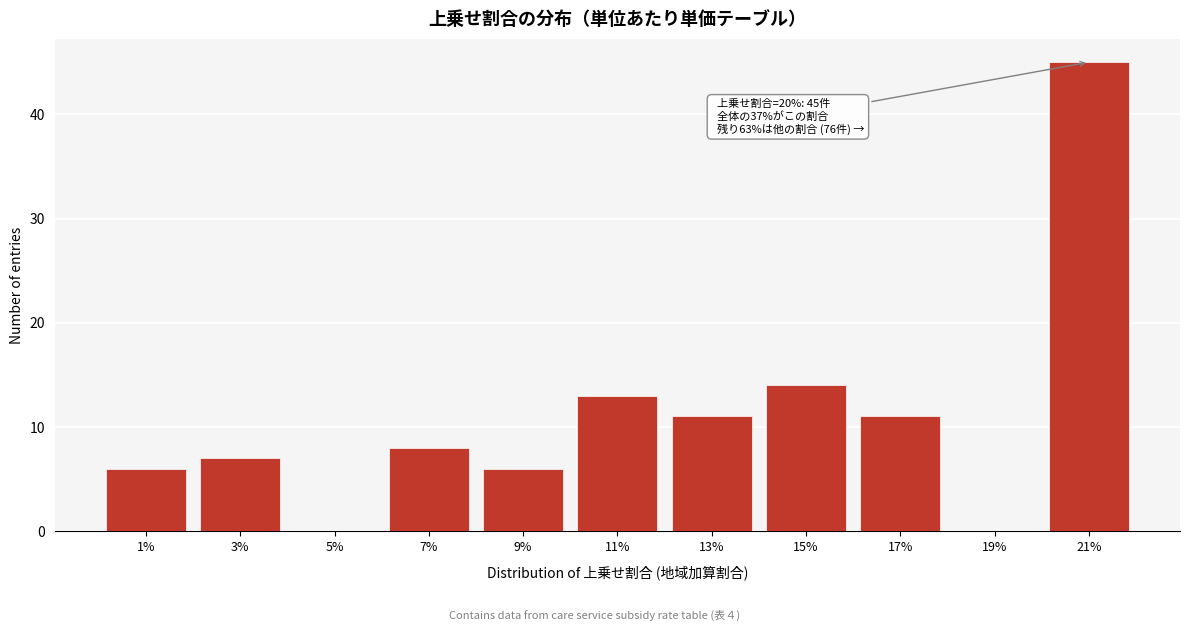

Reading right to left, transcribe all the data shown in this chart.

21%=45	19%=0	17%=11	15%=14	13%=11	11%=13	9%=6	7%=8	5%=0	3%=7	1%=6